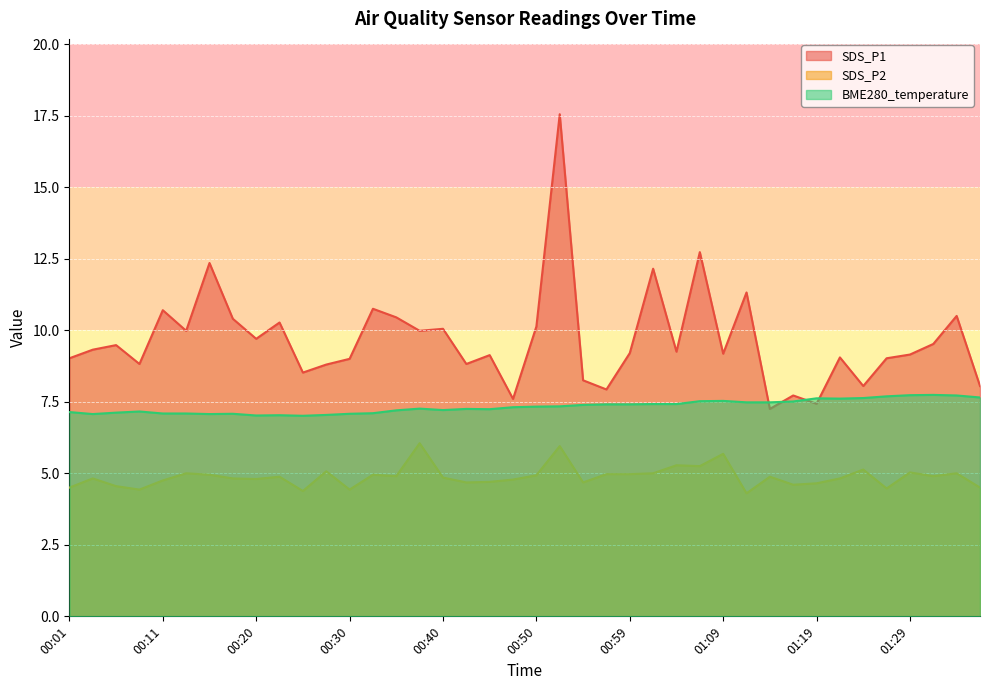

Which has a higher value, 00:13 or 00:40?

00:40